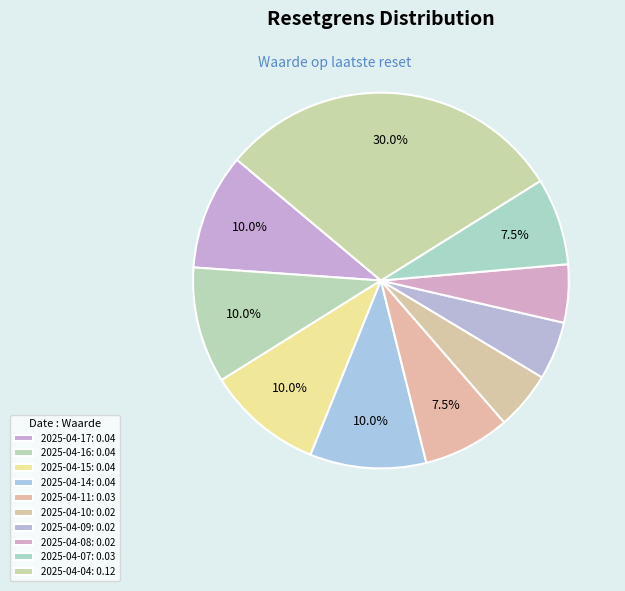

Is there any slice that represents more than half of the pie?

No